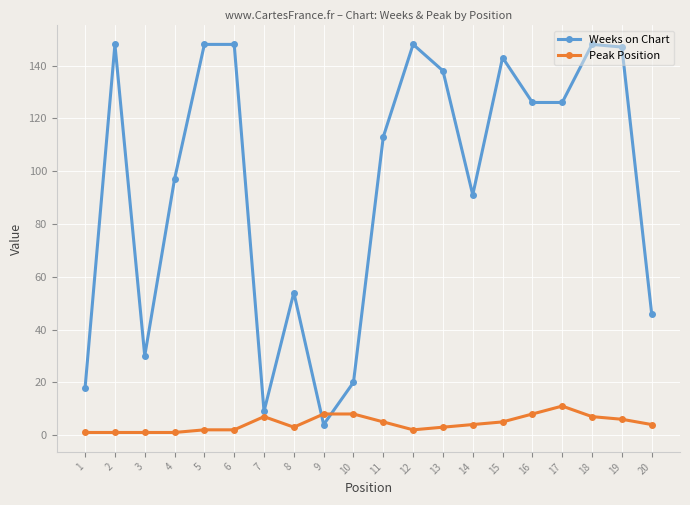

How many Peak Position values are between 2 and 7?

12